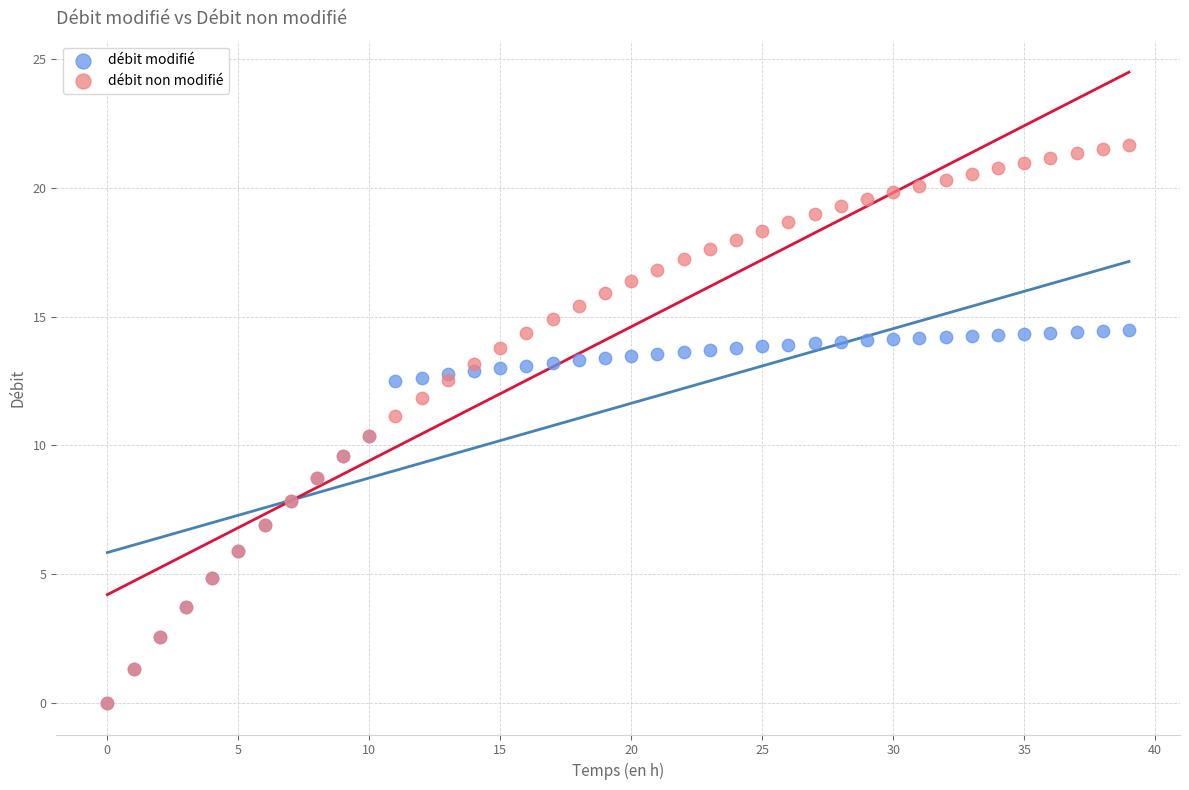

Which series contains the highest Y value?

débit non modifié